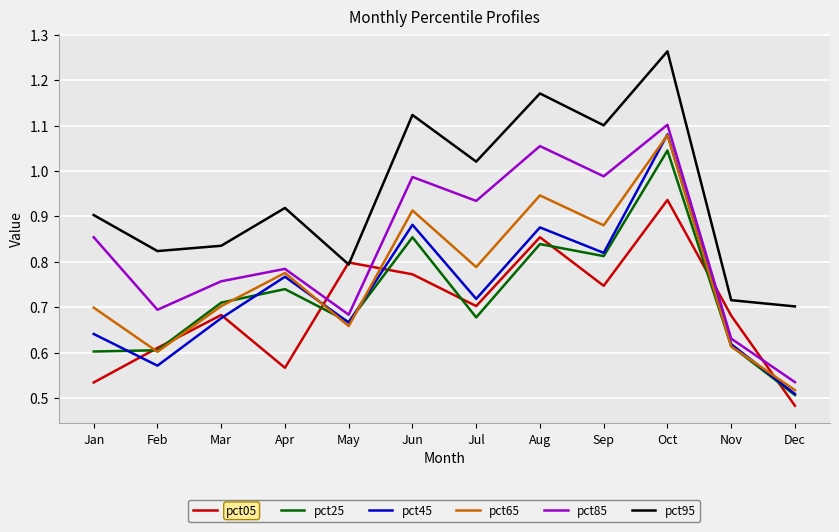

Which series has the largest range (max minus min)?

pct45